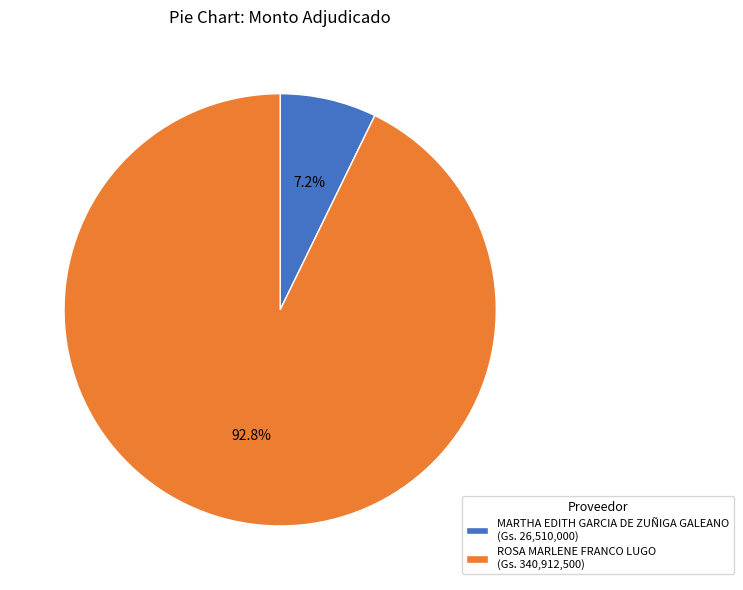

Which has a higher value, ROSA MARLENE FRANCO LUGO or MARTHA EDITH GARCIA DE ZUÑIGA GALEANO?

ROSA MARLENE FRANCO LUGO